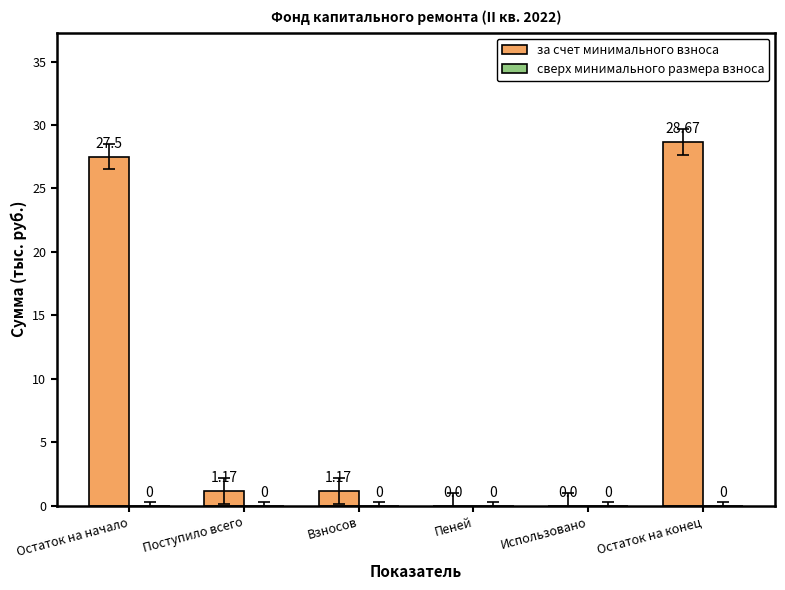

Which has a higher value, Остаток на конец or Взносов?

Остаток на конец